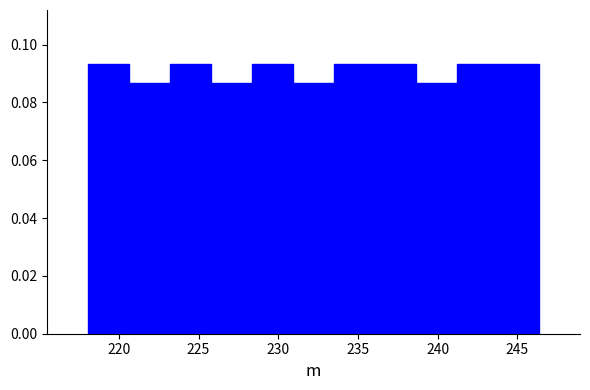

What is the height of the bar covering 241.0 to 244.0 on the x-axis? Neither the bar edges nor the heights are printed on the chart, so give them approximately, as read against the axes.

0.094